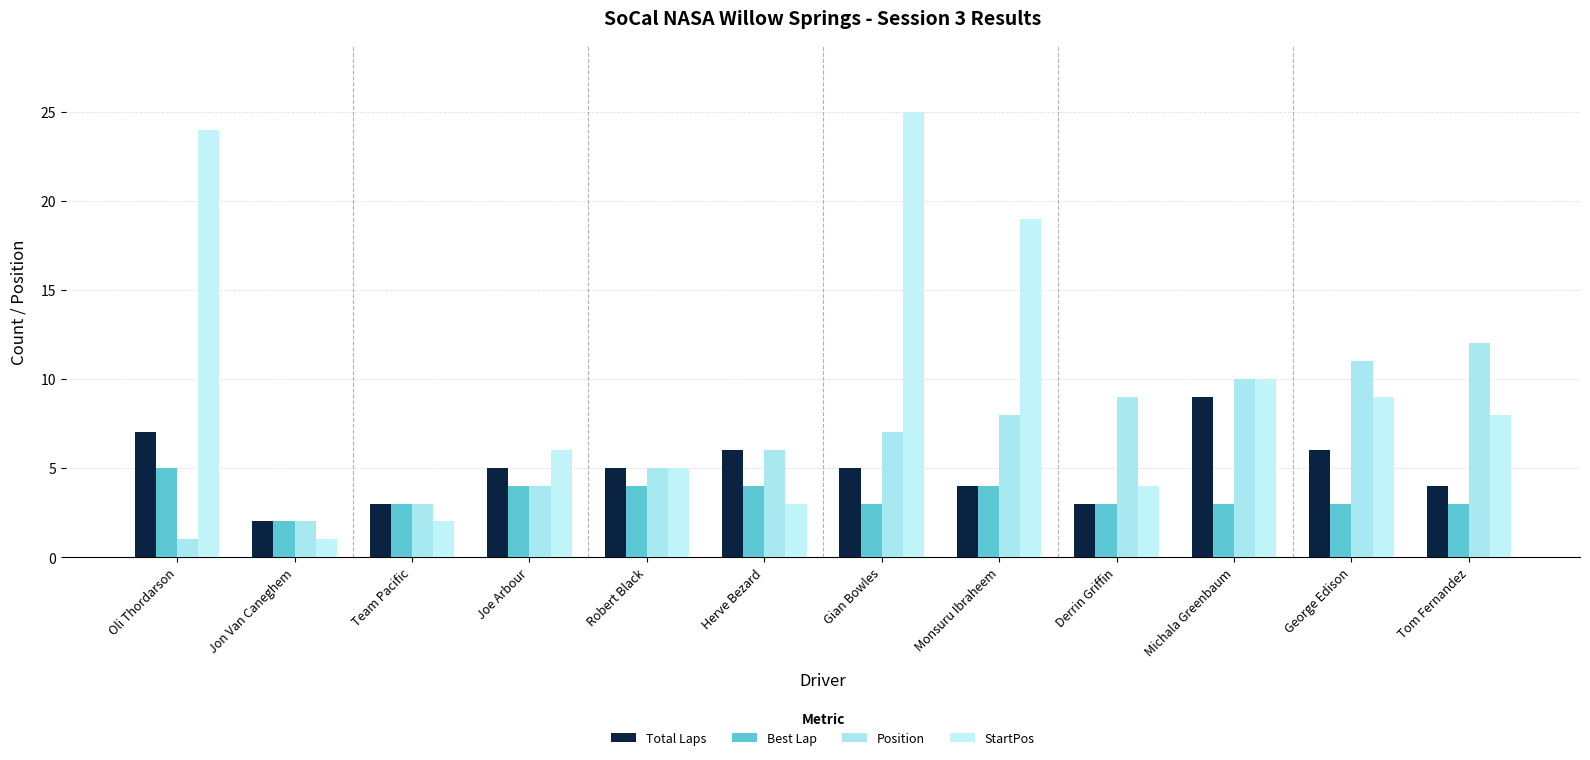

What is the minimum value shown in the chart?

1